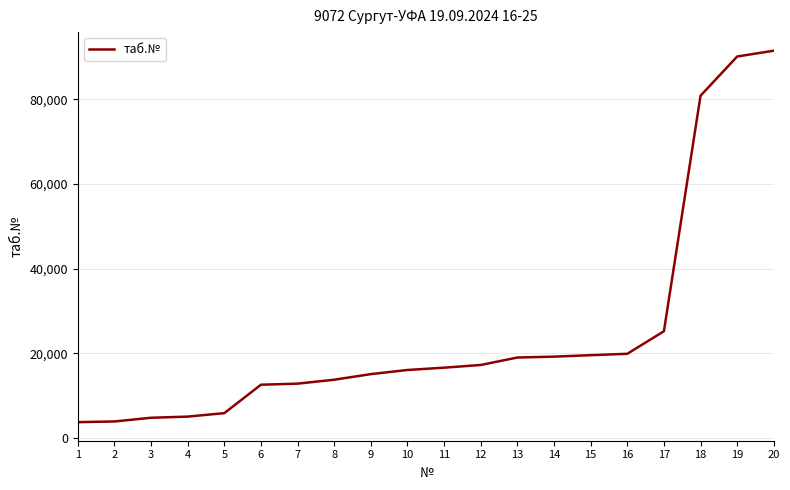

True or false: the data shows 1740 at 4.

False